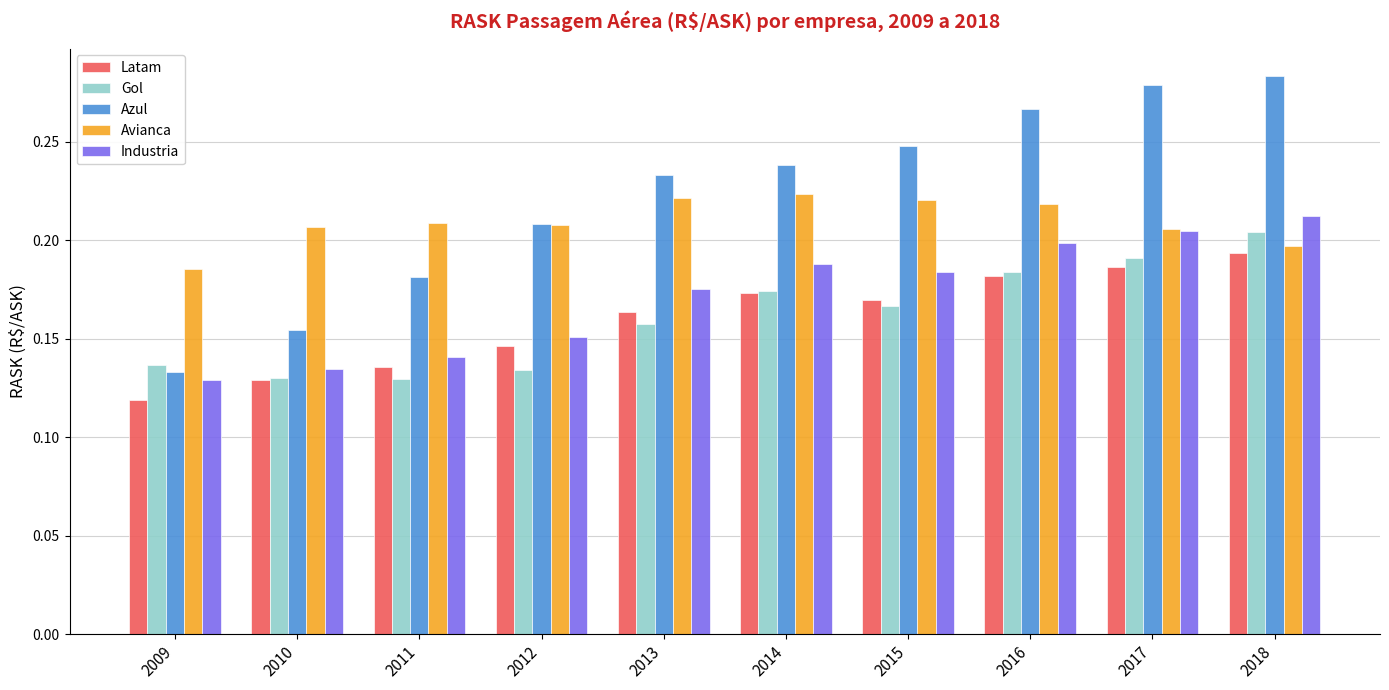

The Azul series shows 0.4 at 2017. True or false?

False